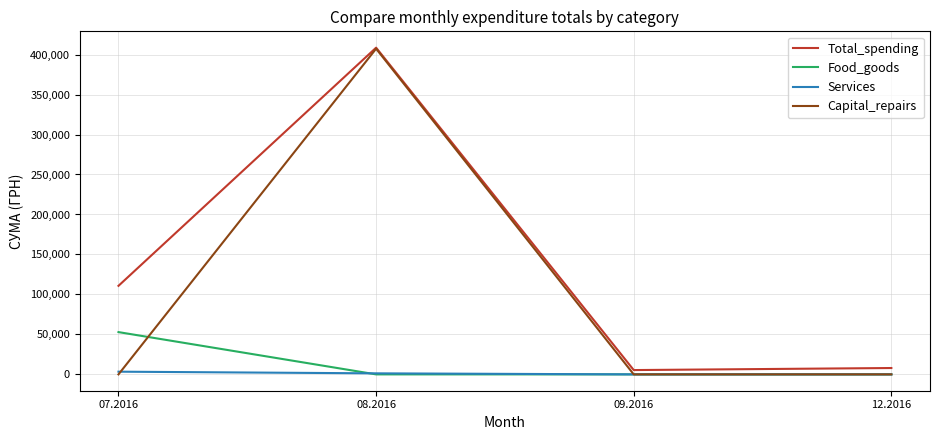

Where does the Total_spending series first go above 110757?

07.2016